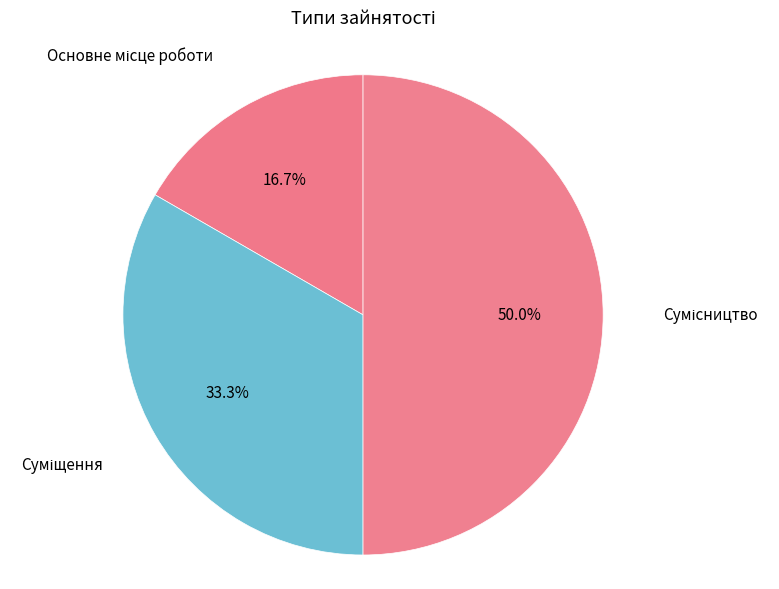

Count the number of slices in the pie.

3